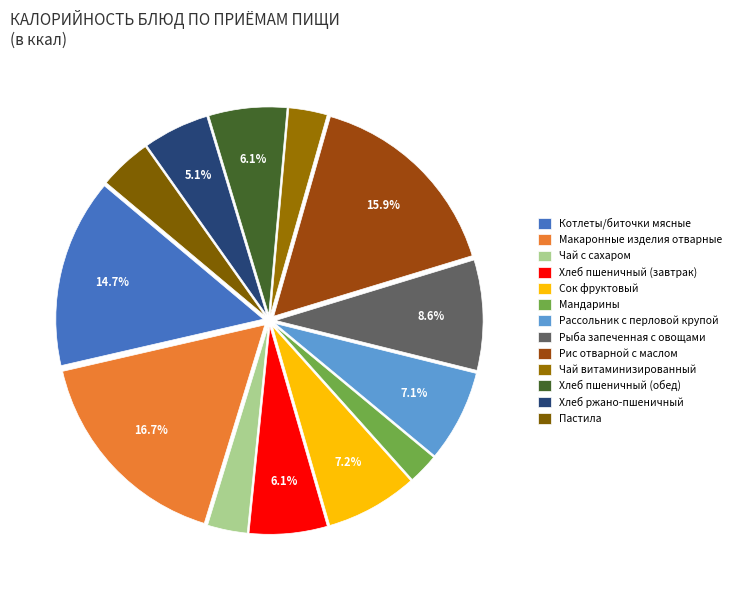

Which category has the biggest portion of the pie?

Макаронные изделия отварные